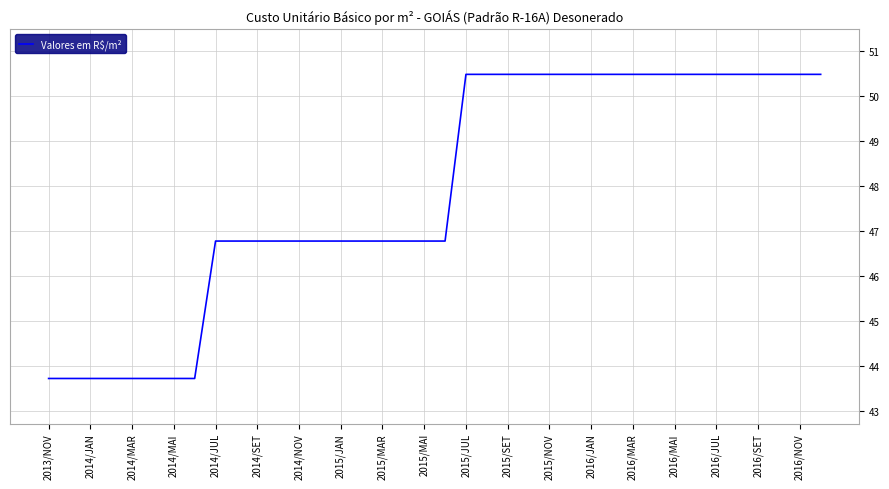

What is the greatest value displayed?

50.5